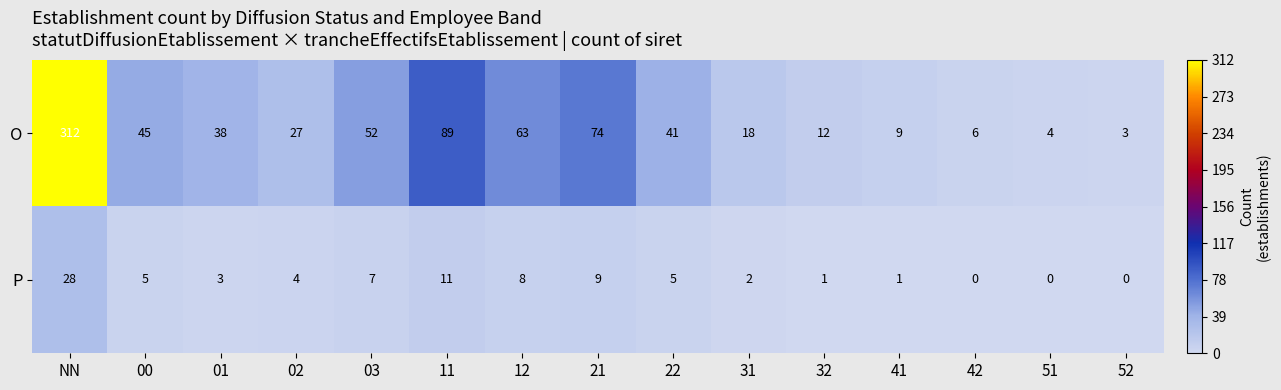

What is the difference between the highest and lowest values at 00?

40